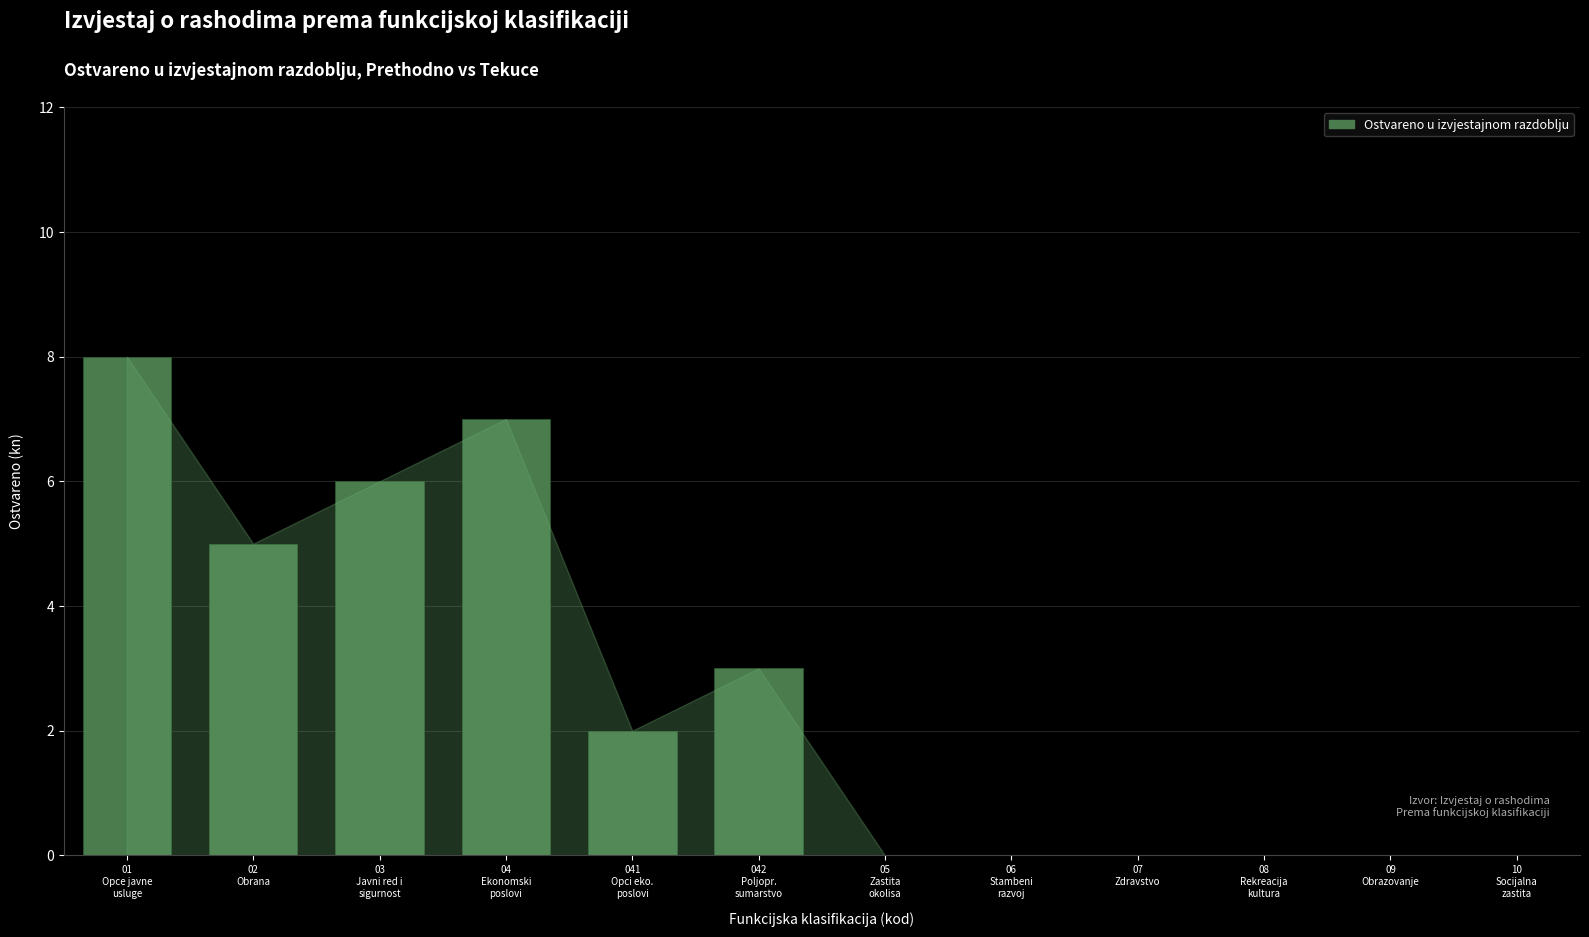

At which label does the data first exceed 2?

01
Opce javne
usluge